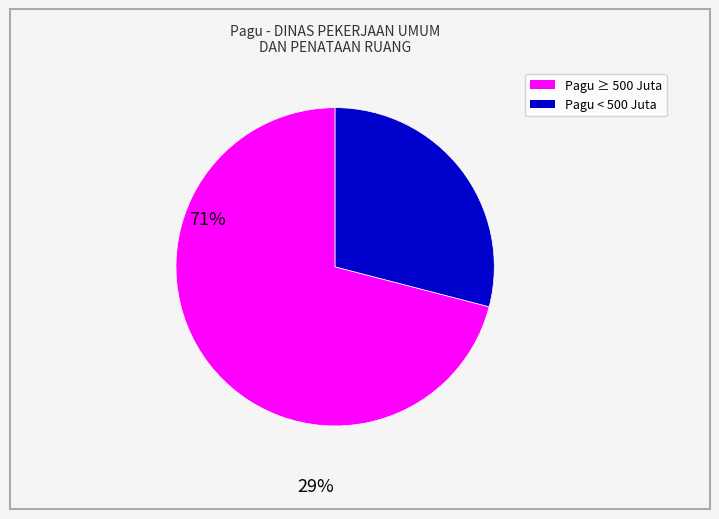

Does any single category account for the majority?

Yes